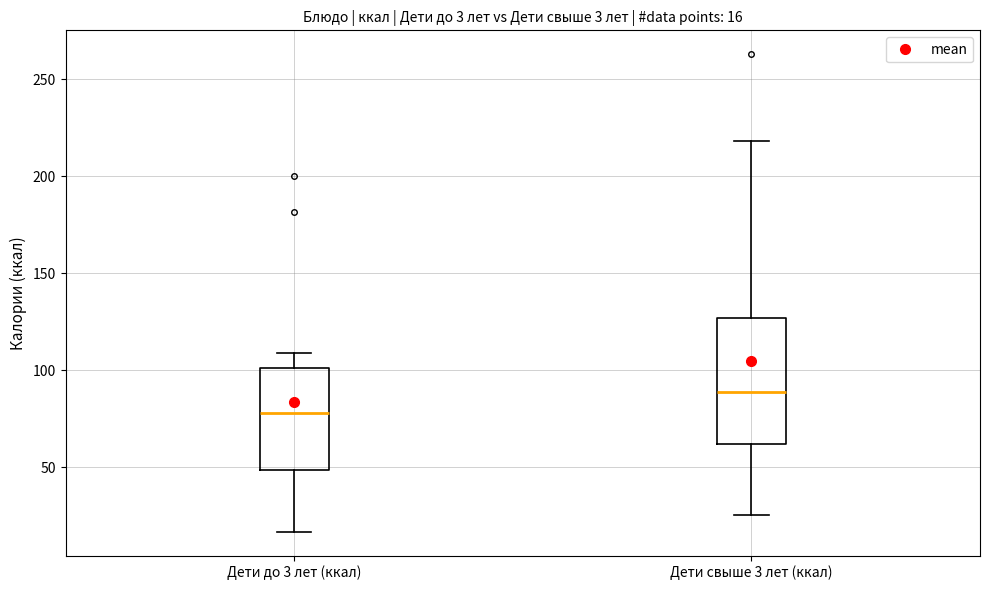

Which box's median line is the highest?

Дети свыше 3 лет (ккал)